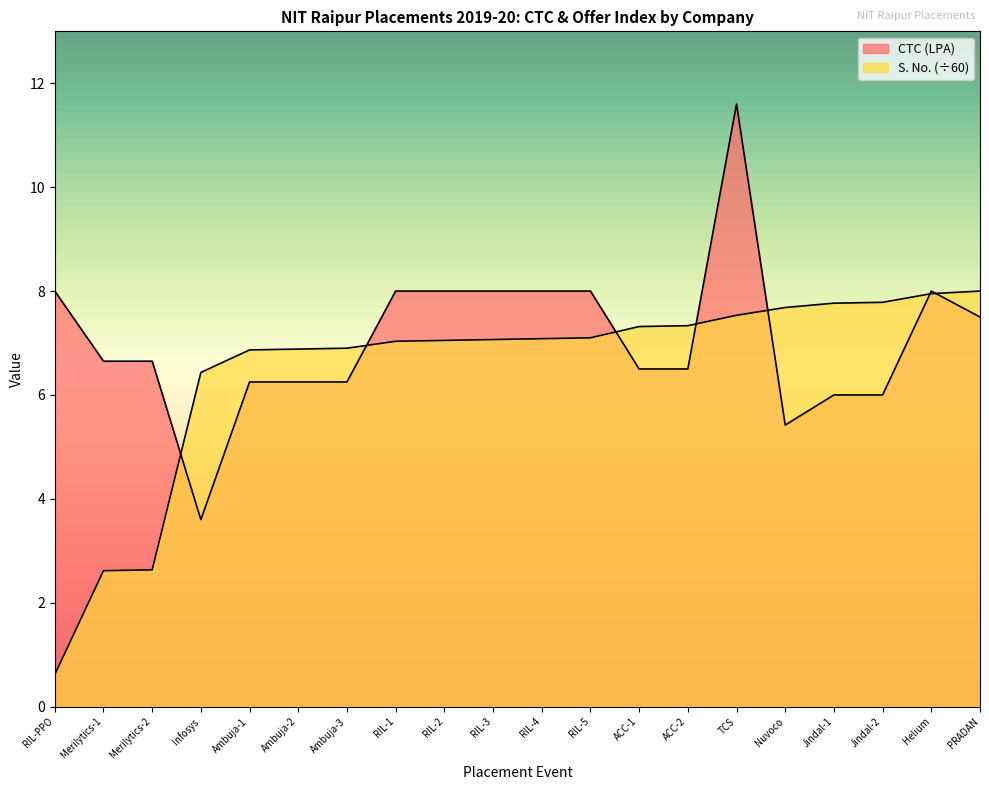

Rank the series by their maximum value, from highest to lowest.

CTC (LPA), S. No. (normalized)